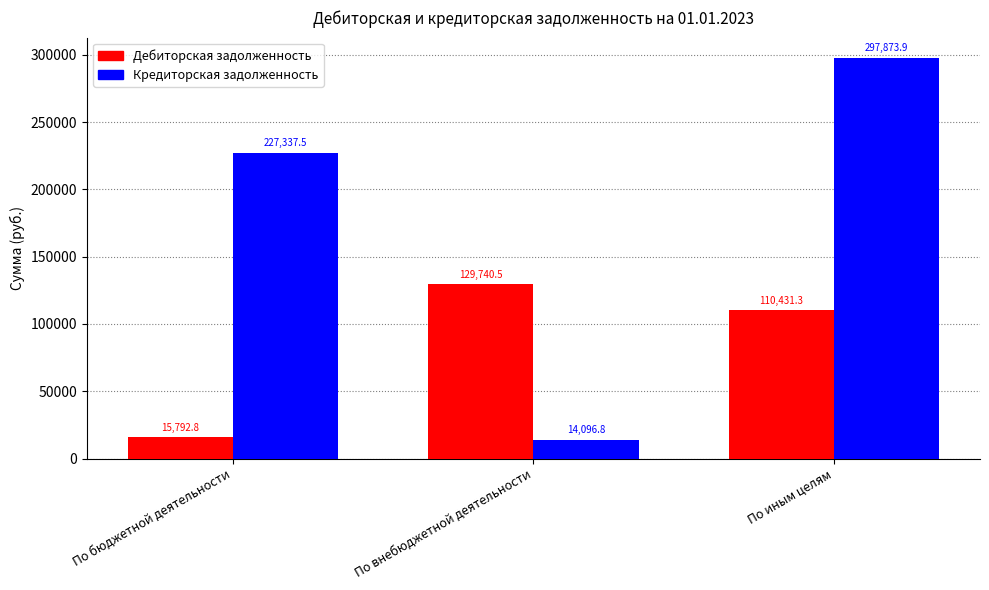

Rank the series by their maximum value, from highest to lowest.

Кредиторская задолженность, Дебиторская задолженность